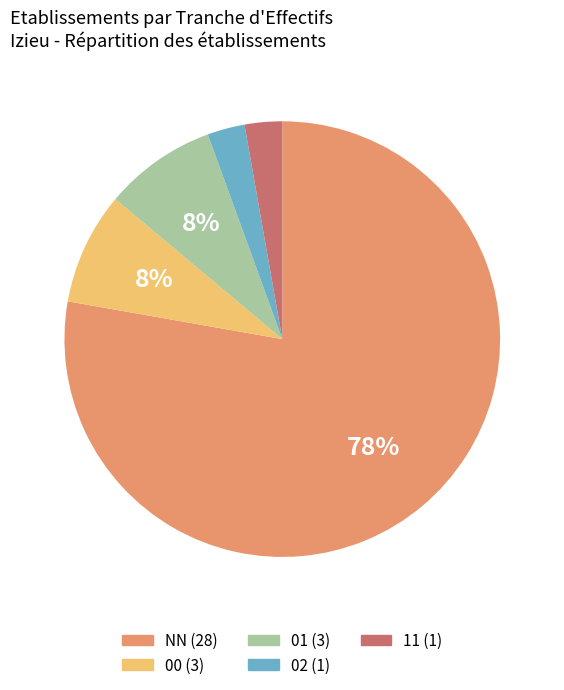

To the nearest percent, what percentage of the pie is 11?

3%